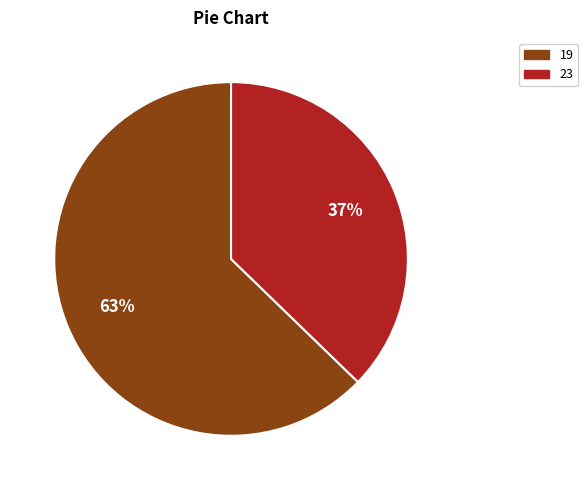

Combined, do 23 and 19 account for over 50%?

Yes